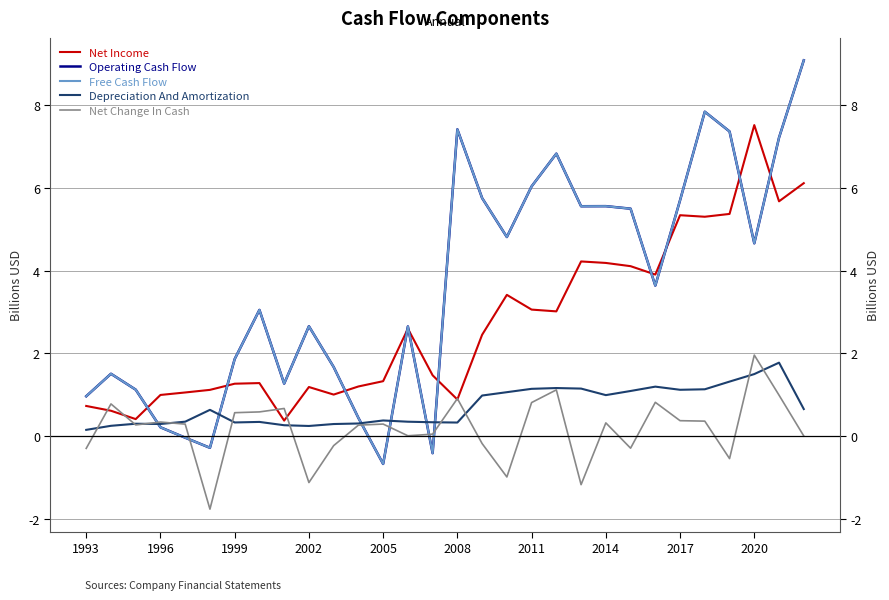

What is the difference between the second highest and minimum values in the Operating Cash Flow series?

8.5